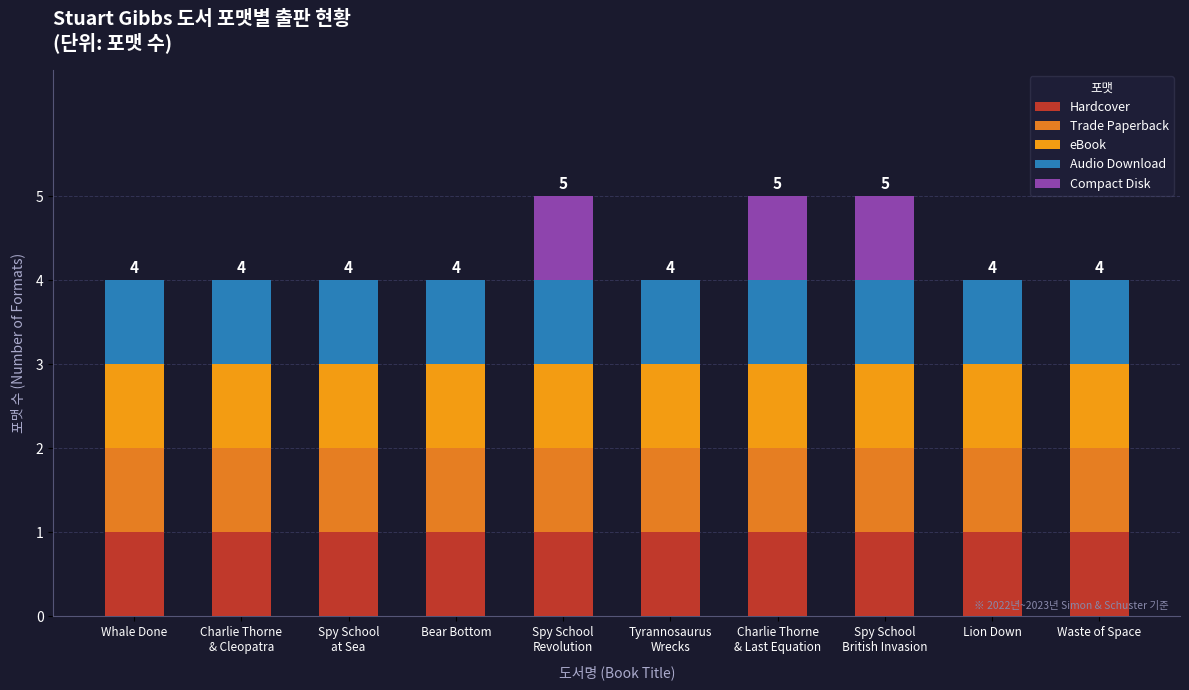

Does the chart contain stacked bars?

Yes